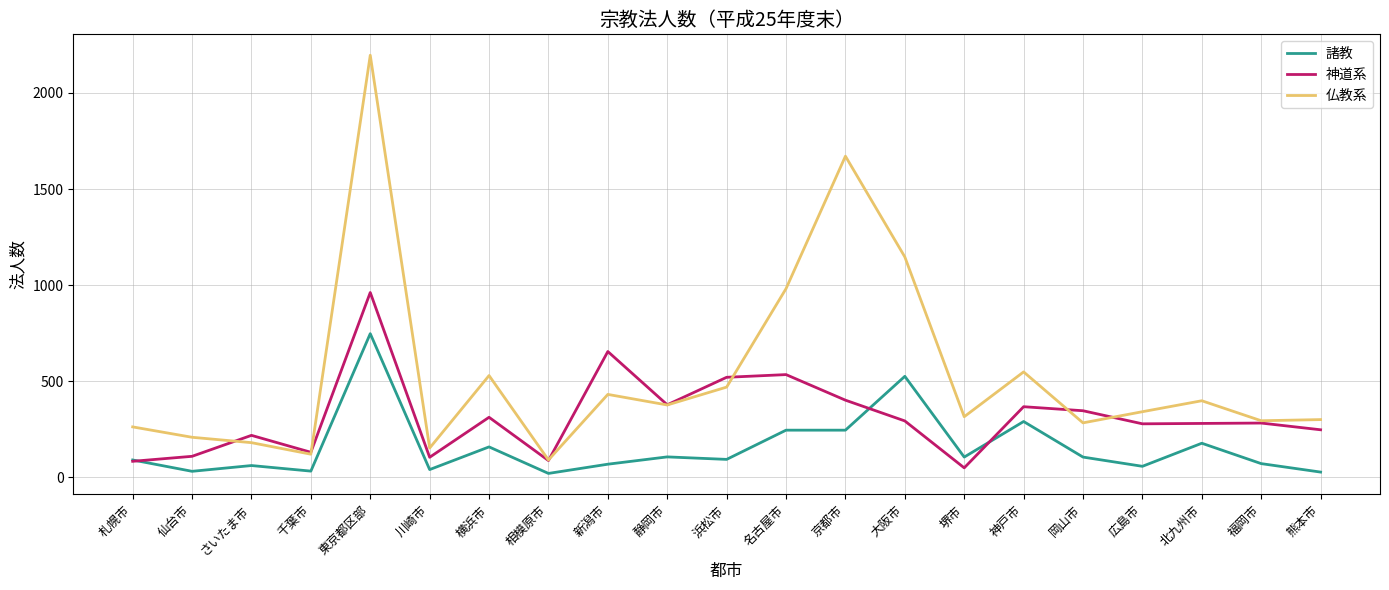

How many lines are shown in the chart?

3